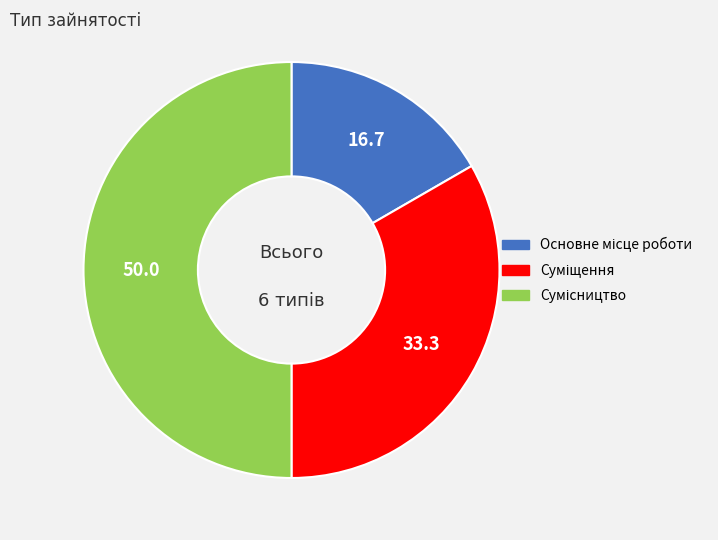

What is the ratio of the value at Основне місце роботи to the value at Сумісництво?

0.3